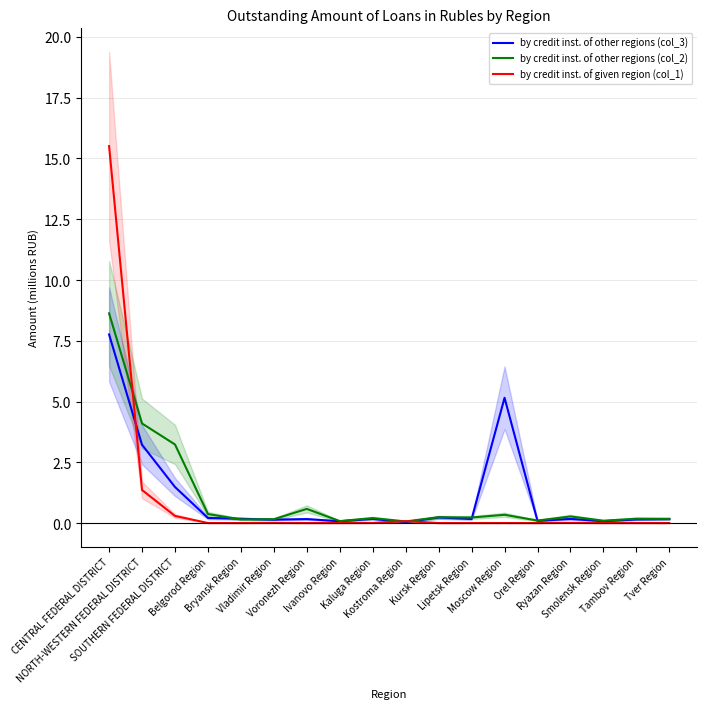

What value does the by credit inst. of other regions (col_3) series have at Kursk Region?

0.2